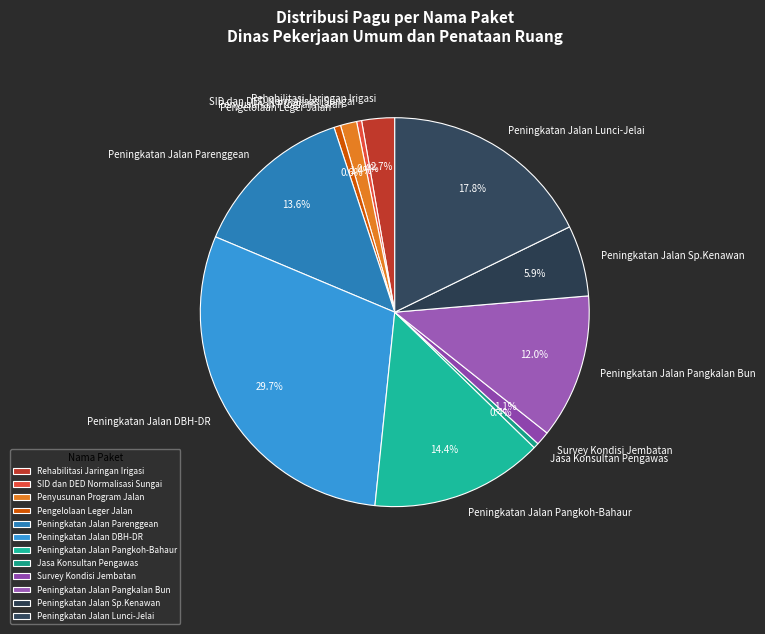

Which has a higher value, Jasa Konsultan Pengawas or Peningkatan Jalan Pangkoh-Bahaur?

Peningkatan Jalan Pangkoh-Bahaur